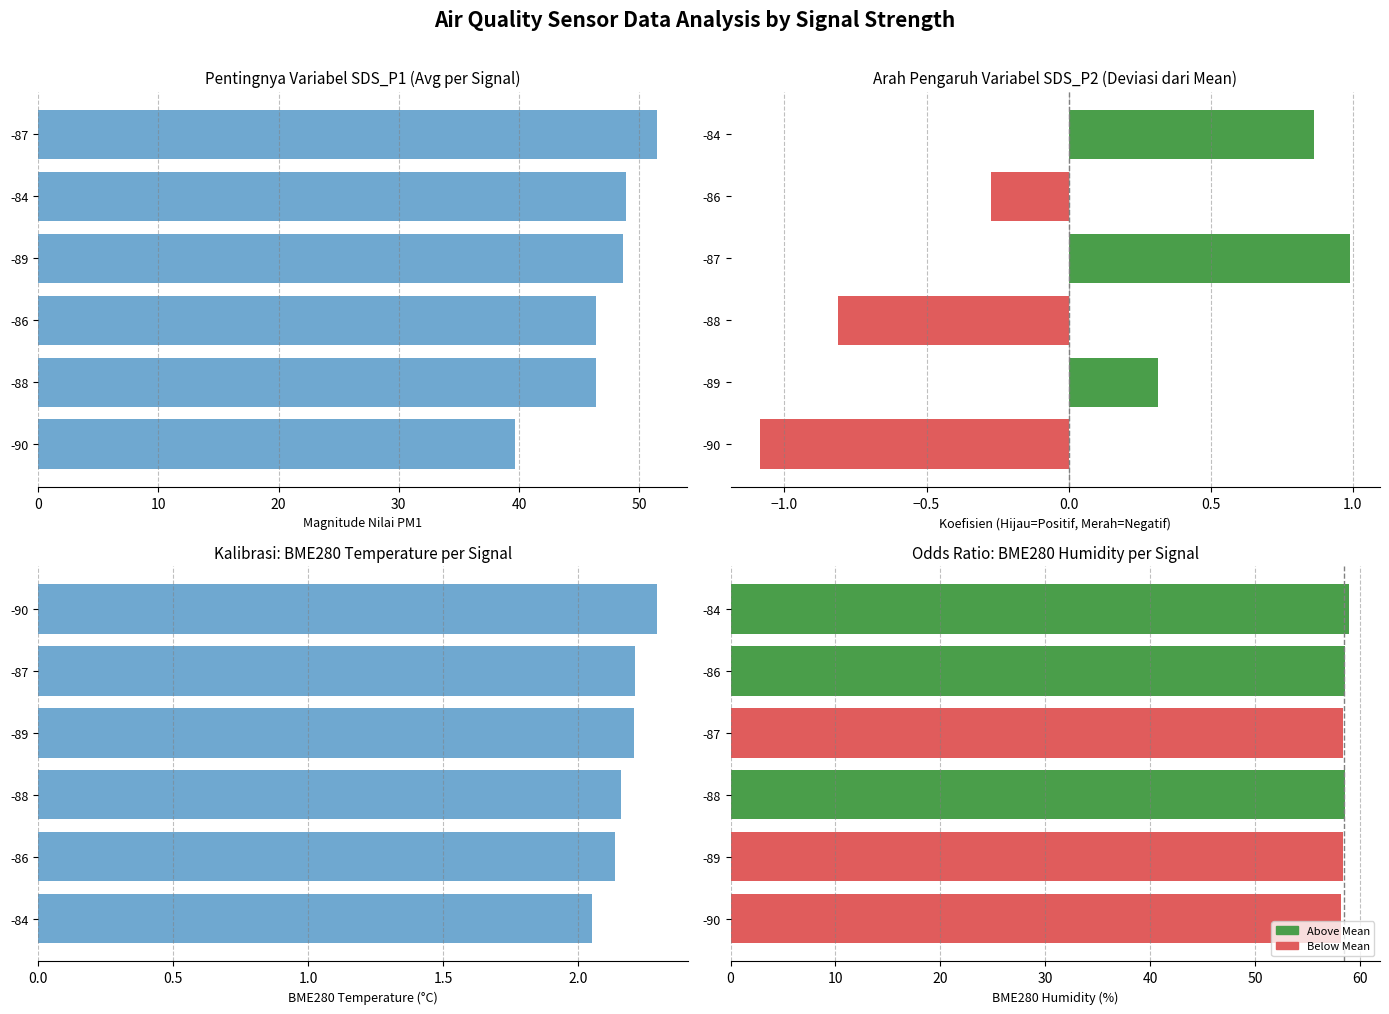

Rank the series by their maximum value, from highest to lowest.

BME280_humidity, SDS_P1, BME280_temperature, SDS_P2